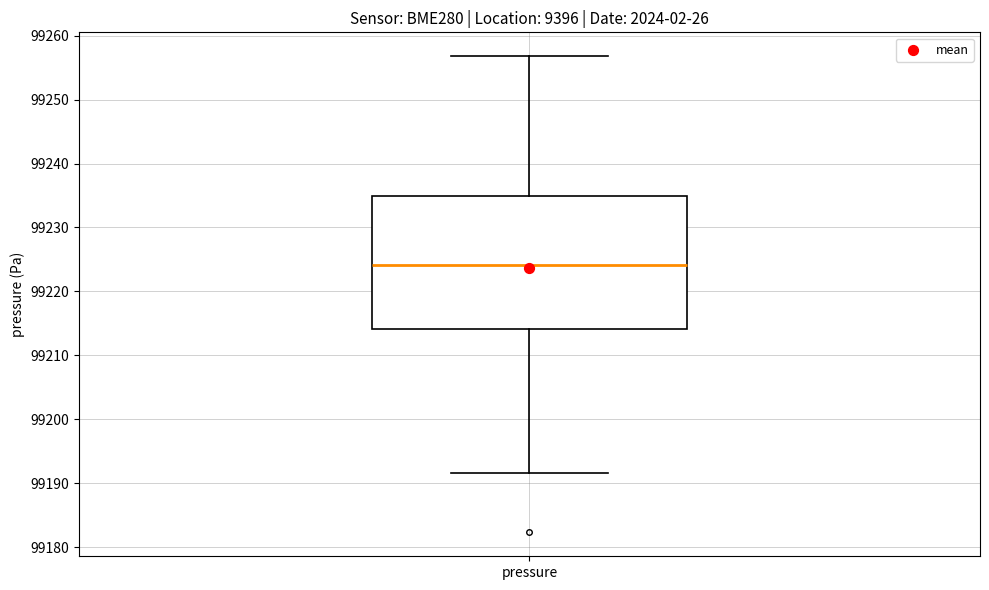

Transcribe this box plot: give where the median line is, the range the box spans, and where the two whiskers end, as read against the y-axis. The values are not printed on the chart, so give them approximately, as read against the axis.

median 99224, box 99214 to 99235, whiskers 99192 to 99257